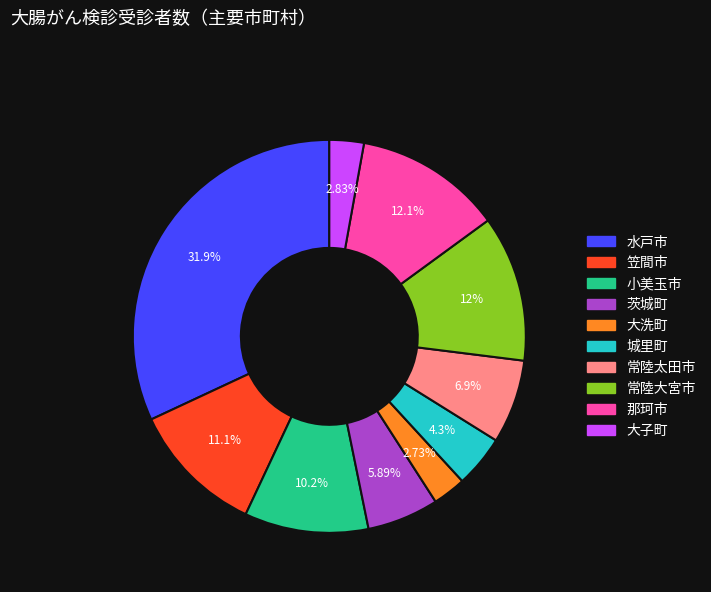

Between 常陸太田市 and 城里町, which is larger?

常陸太田市